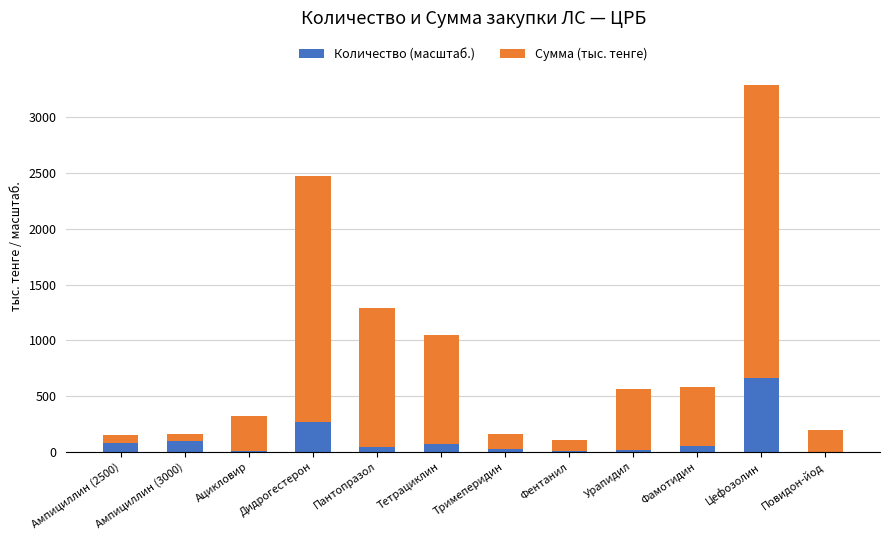

At which label does Количество (масштаб.) reach its peak?

Цефозолин